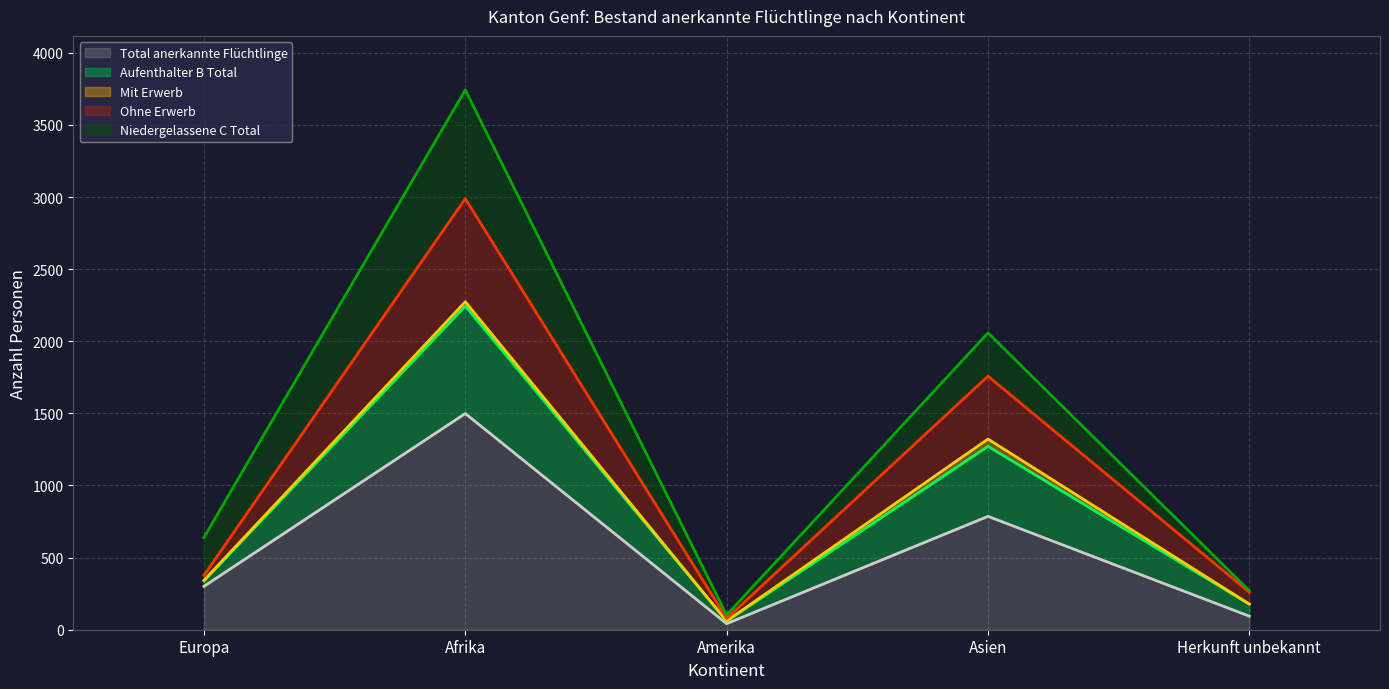

How many data points in Total anerkannte Flüchtlinge are less than 301?

2